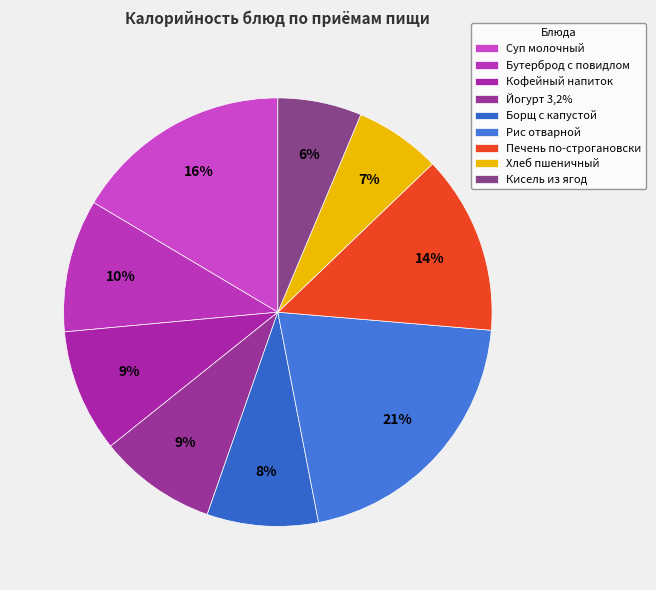

How many slices are in this pie chart?

9